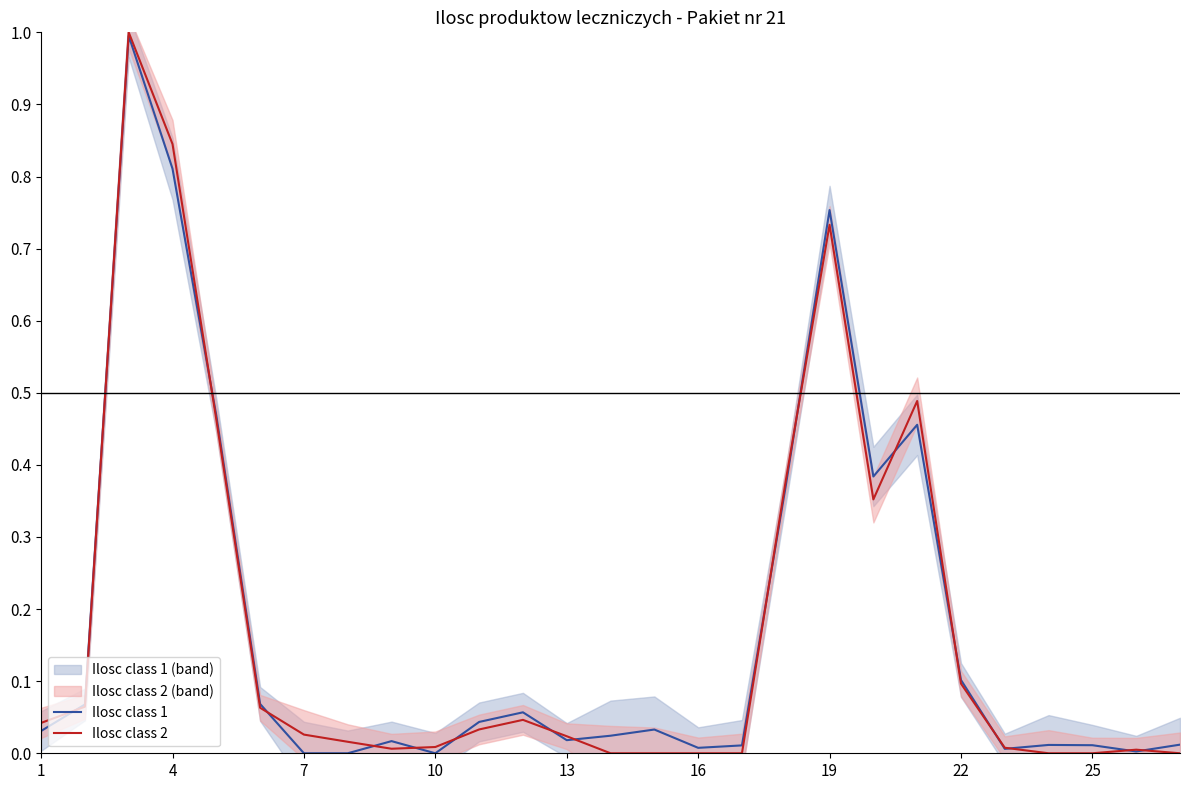

What is the difference between the maximum and second lowest values in the Ilosc class 2 series?

1.0